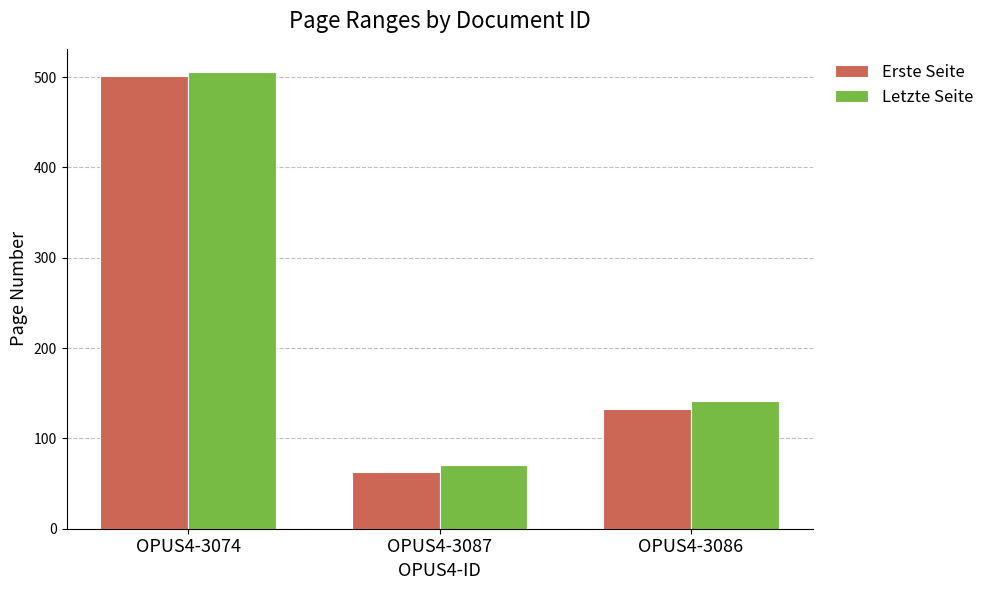

What are all the series names shown in the legend?

Erste Seite, Letzte Seite